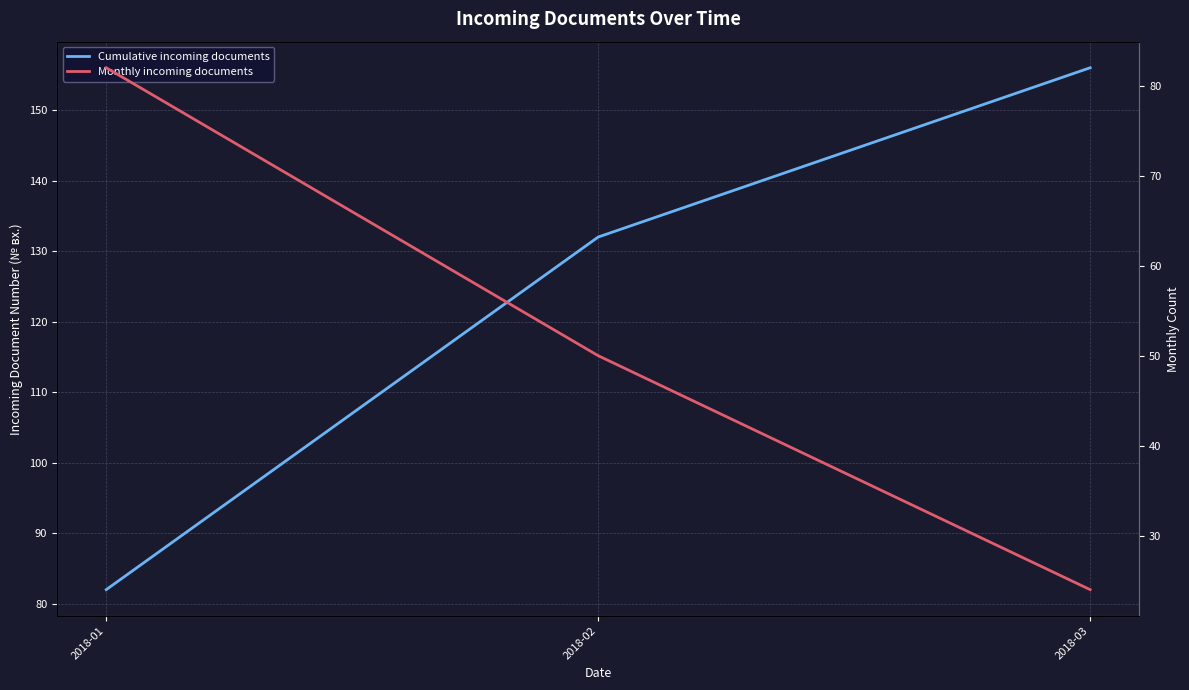

At which category does the chart reach its minimum across all series?

2018-03